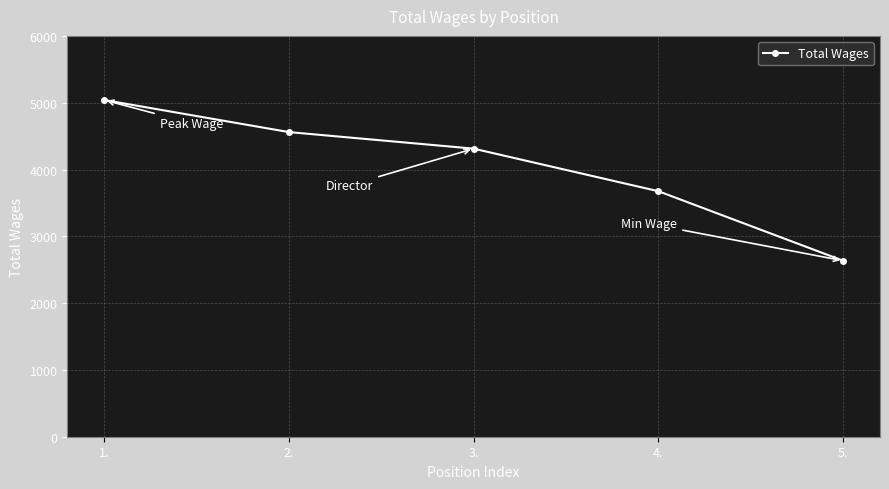

At which category does the chart reach its peak across all series?

1.